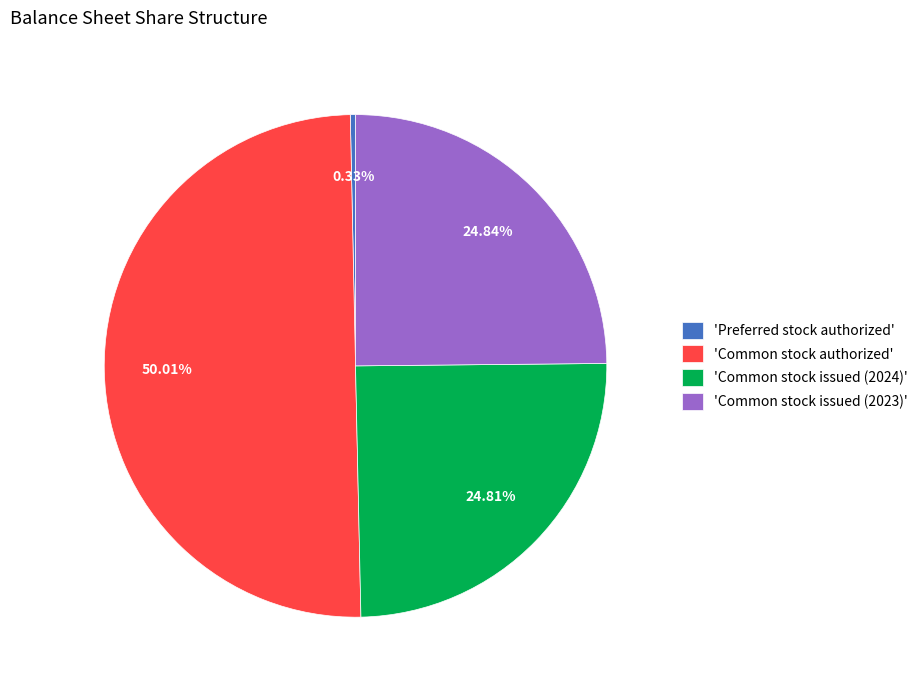

Is the sum of 'Common stock issued (2023)' and 'Preferred stock authorized' greater than half?

No